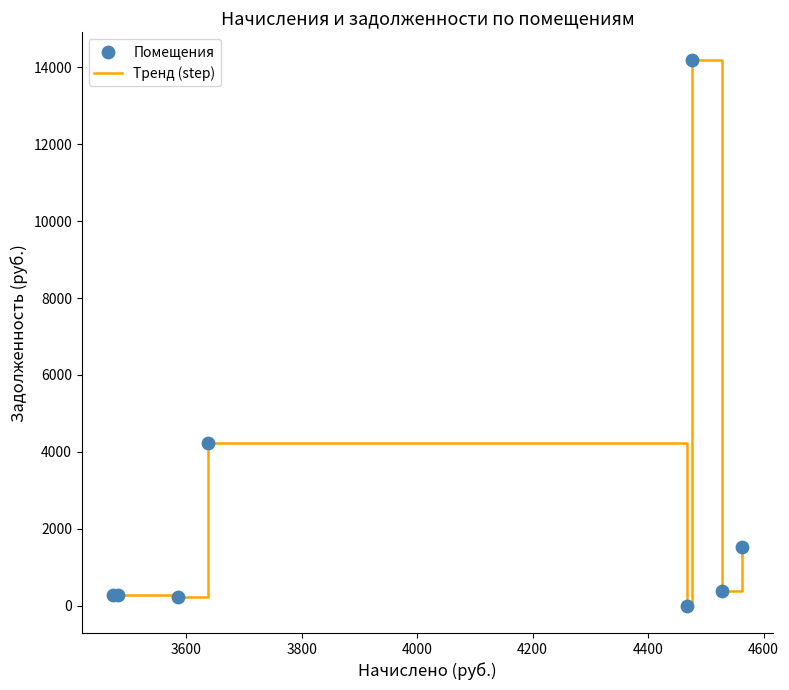

What is the maximum value shown in the chart?

14199.6